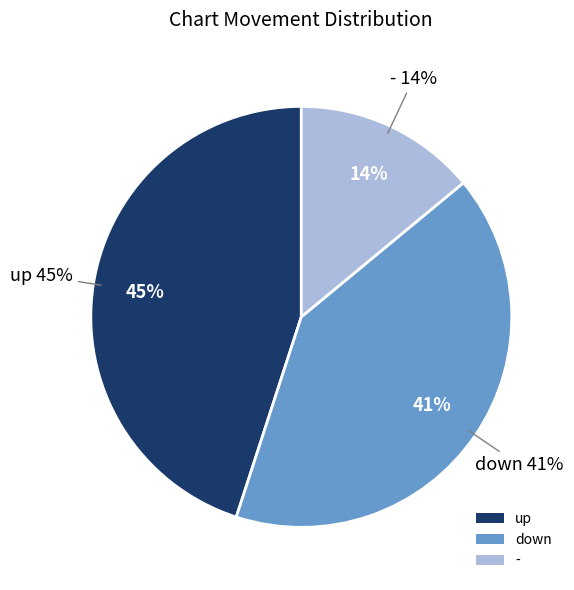

What percentage is the up slice, to the nearest percent?

45%